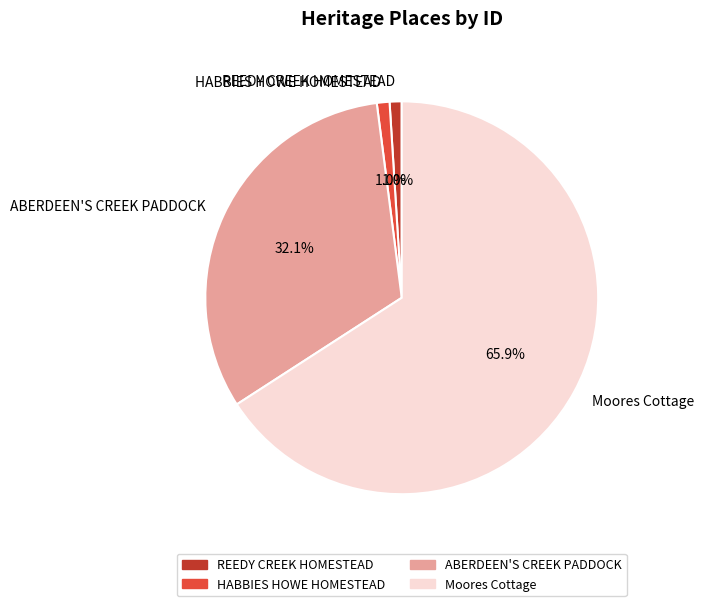

How many slices are in this pie chart?

4